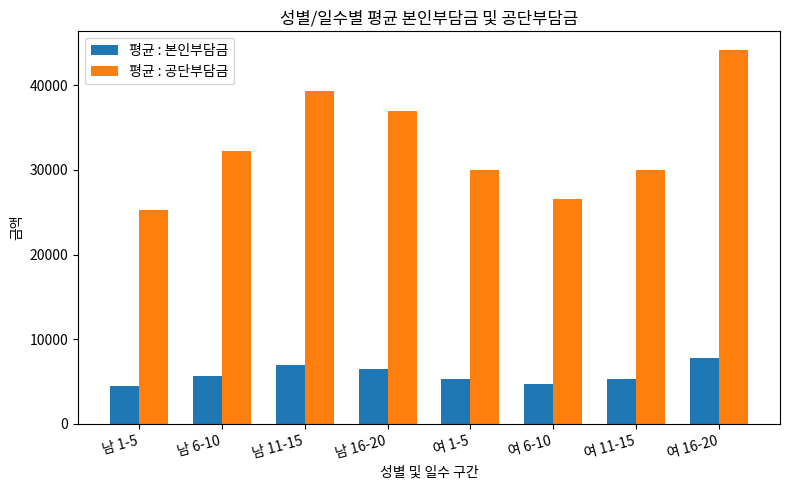

Is the value of 평균 : 공단부담금 at 남 1-5 greater than the value of 평균 : 본인부담금 at 남 1-5?

Yes